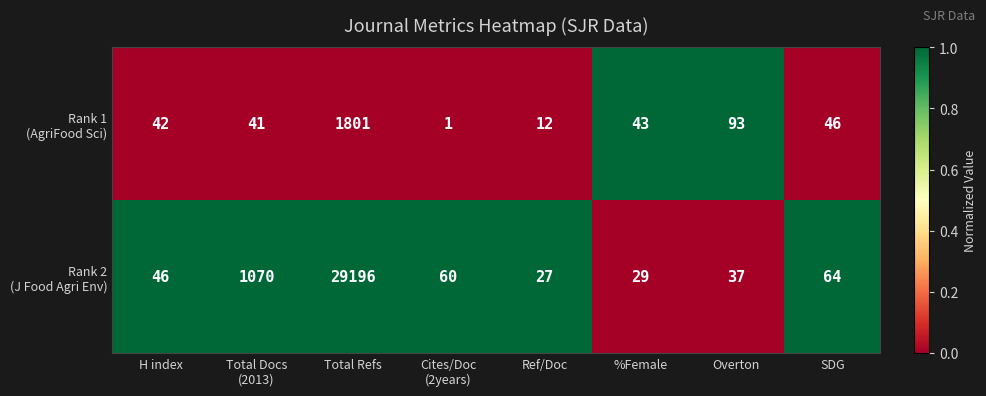

What is the total value across all series at Total Docs
(2013)?

1111